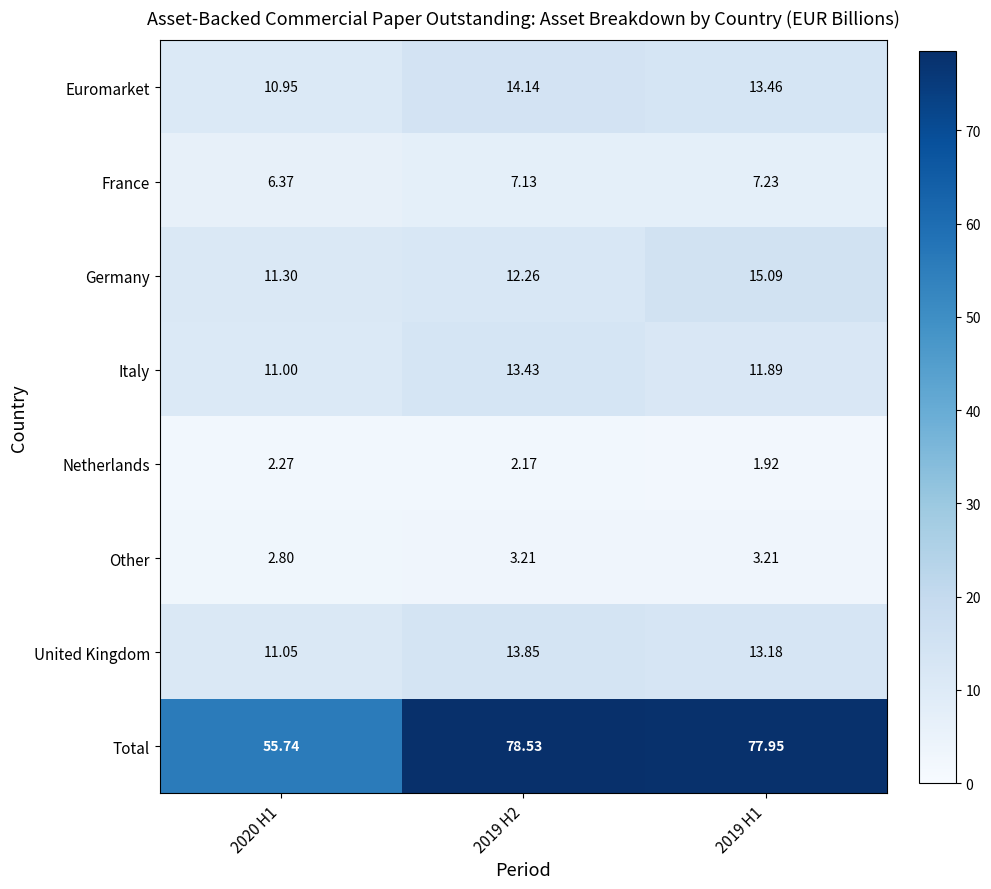

Which series changed the most between 2020 H1 and 2019 H2?

Total